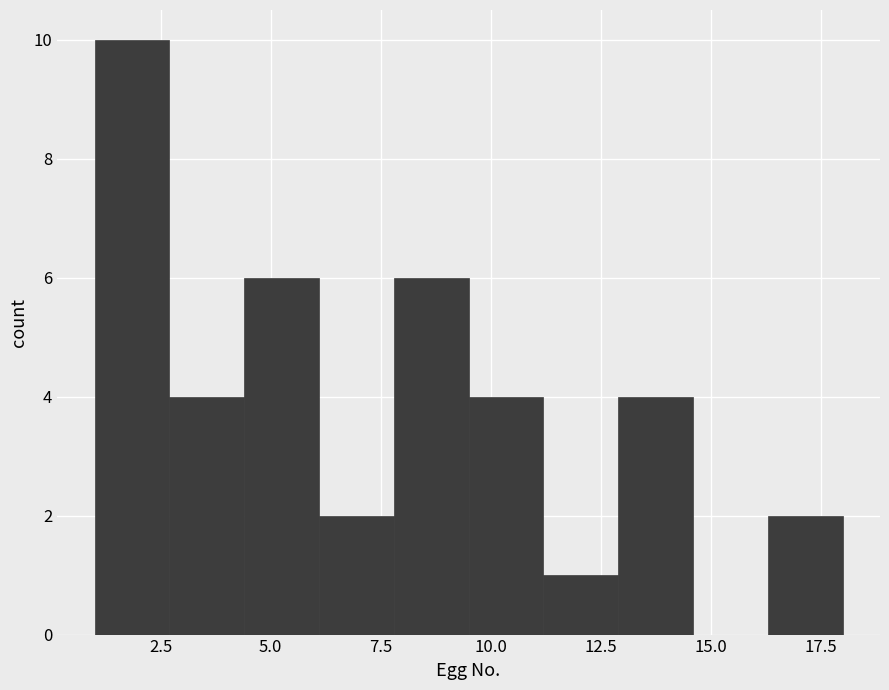

Read against the x-axis, roughly where is the centre of the tallest bar?

2.0